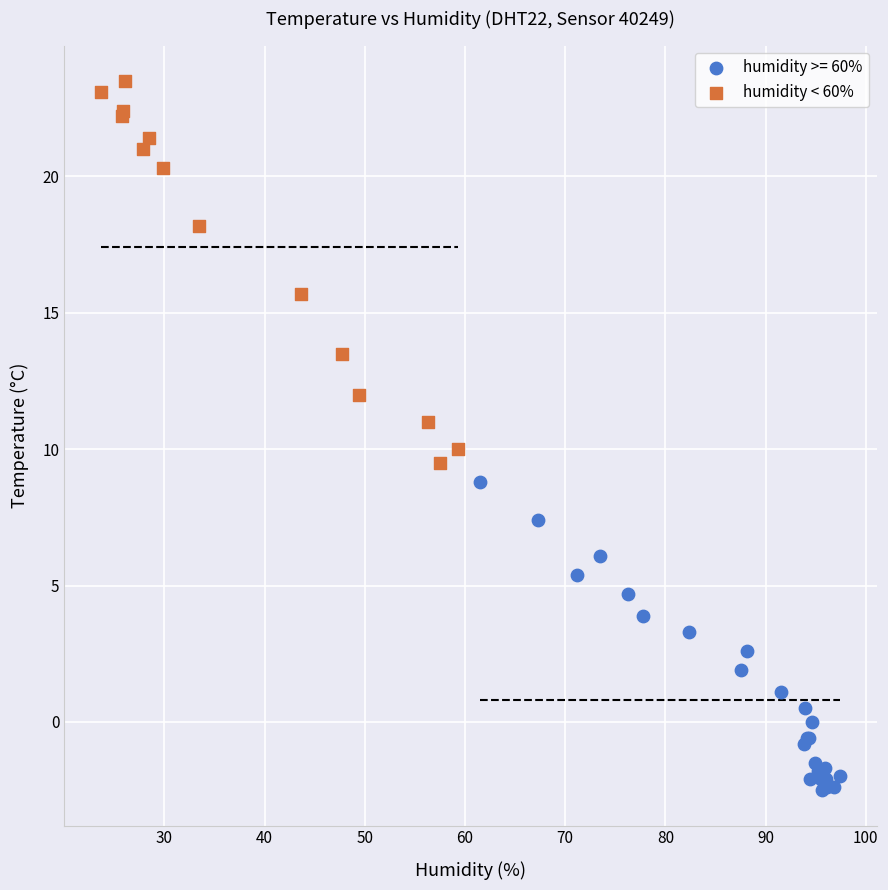

Which series has the largest Y range (max minus min)?

humidity < 60%